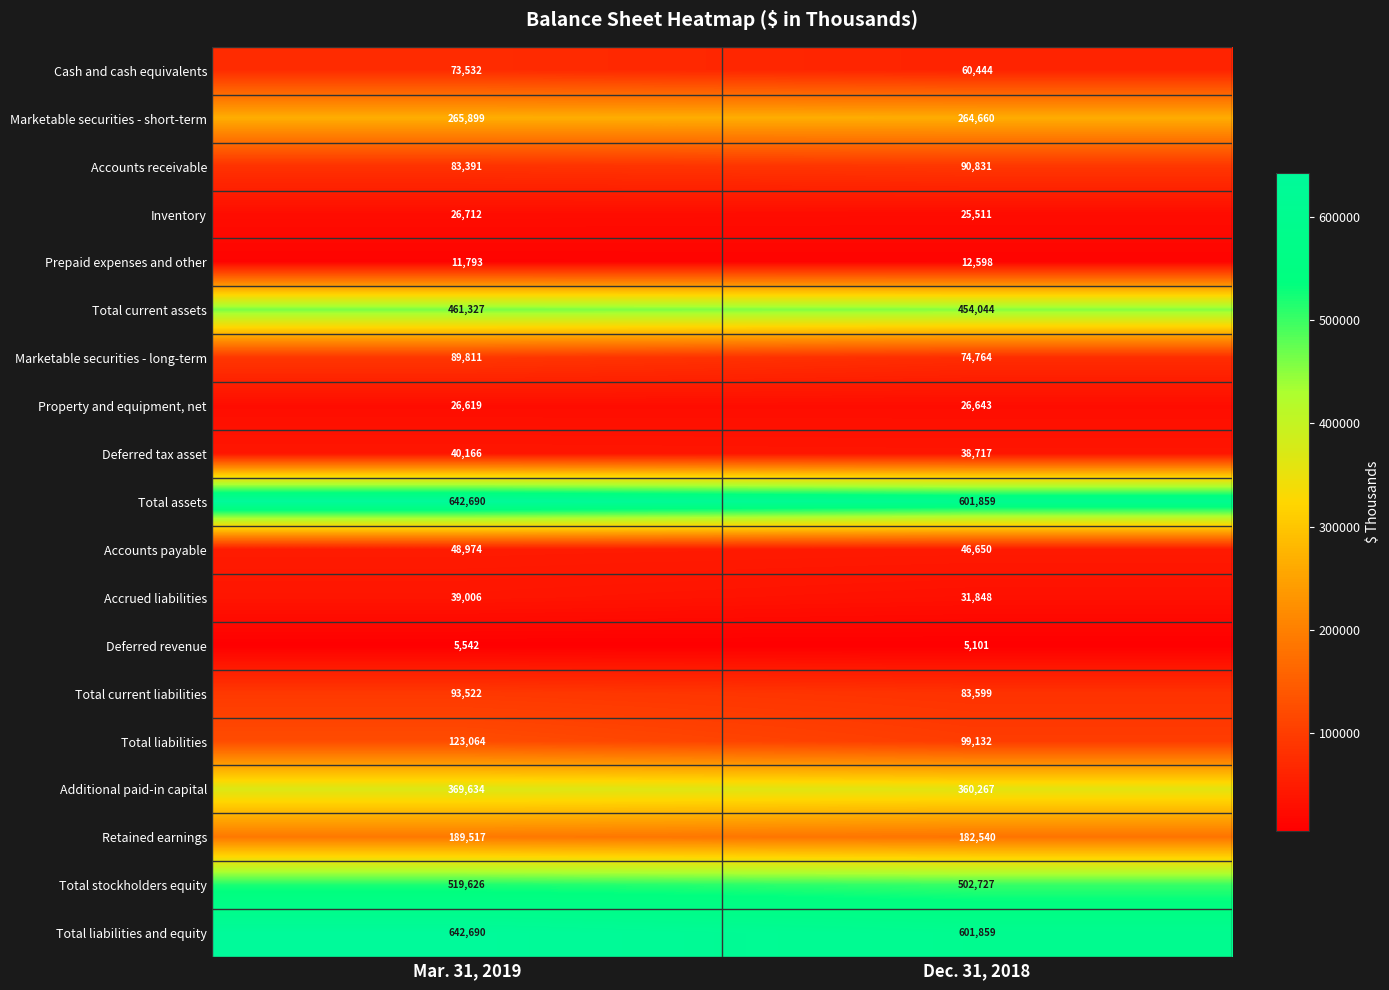

Rank the categories by Property and equipment, net value from highest to lowest.

Dec. 31, 2018, Mar. 31, 2019